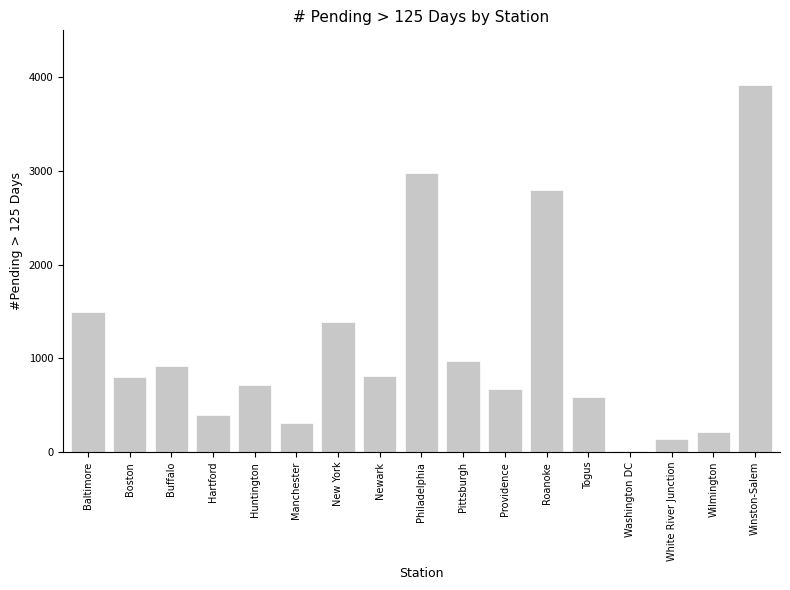

What is the maximum value shown in the chart?

3914